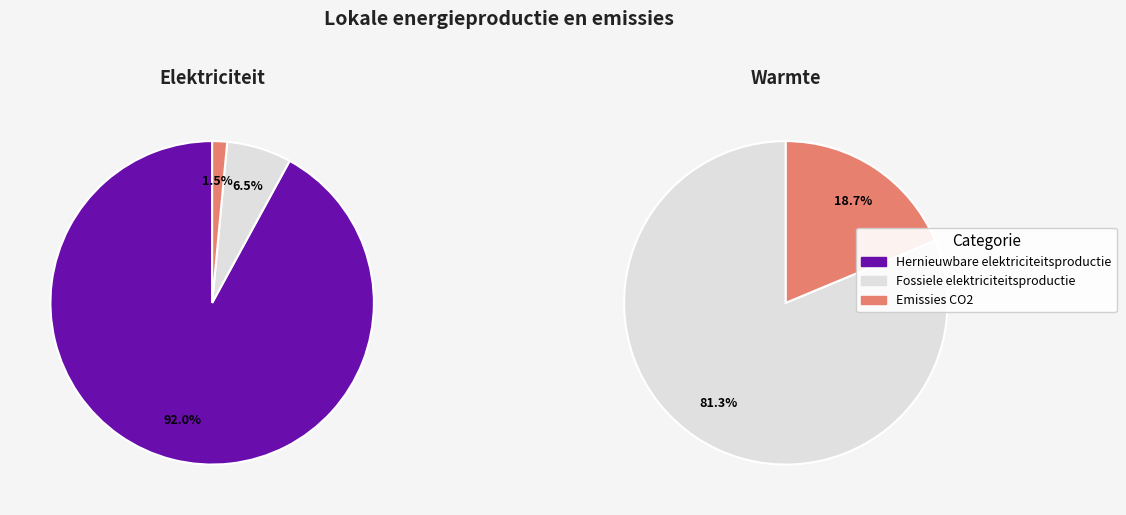

Which series has the largest range (max minus min)?

Hernieuwbare elektriciteitsproductie